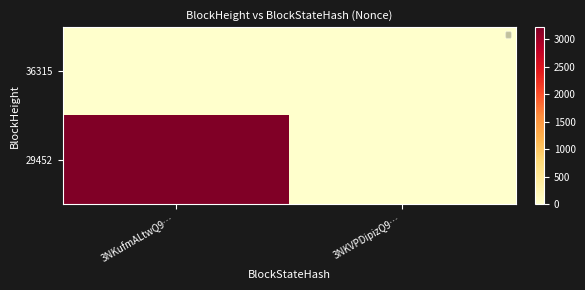

Between 3NKVPDipizQ9… and 3NKufmALtwQ9…, which is larger?

3NKVPDipizQ9…